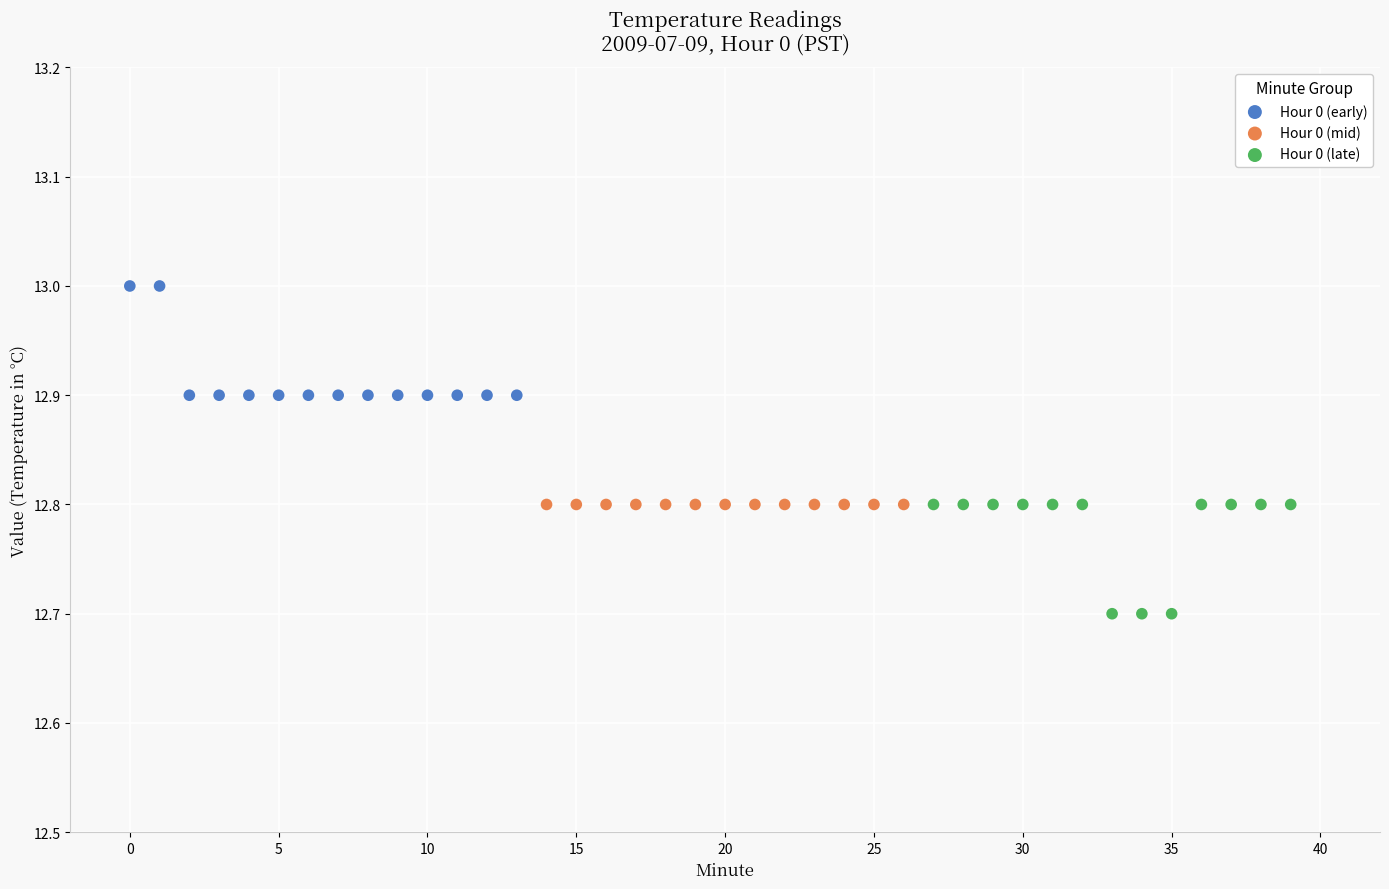

Which series reaches the maximum Y coordinate?

Hour 0 (early)